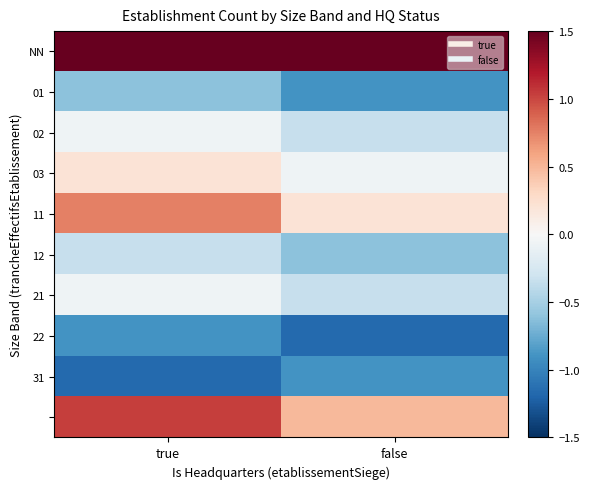

What is the difference between the highest and lowest values at false?

3.9